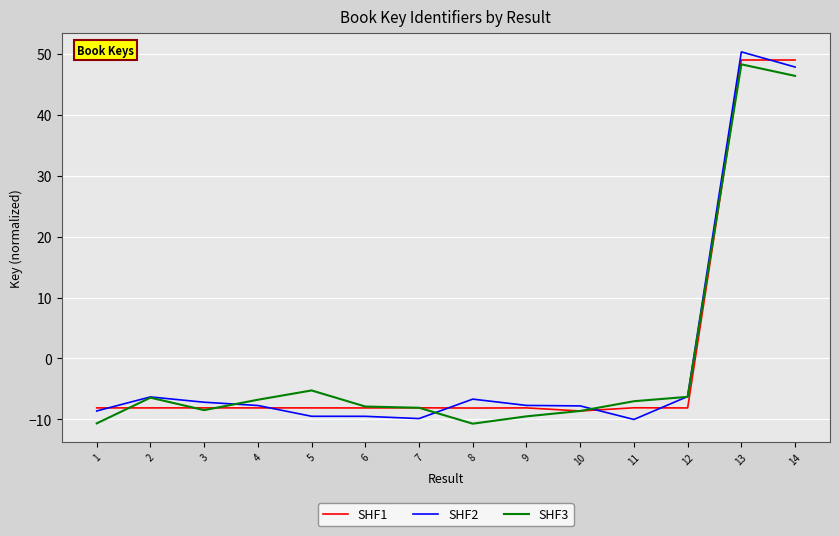

What is the minimum value shown in the chart?

-10.7